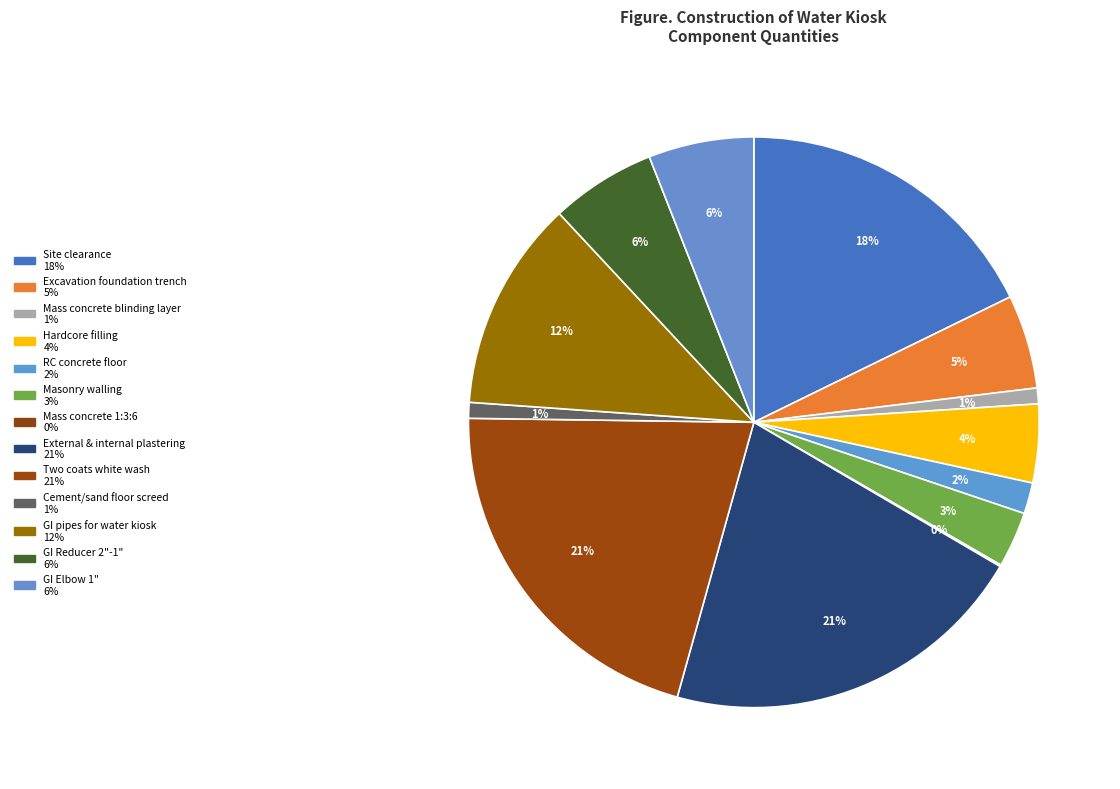

Count the number of slices in the pie.

13